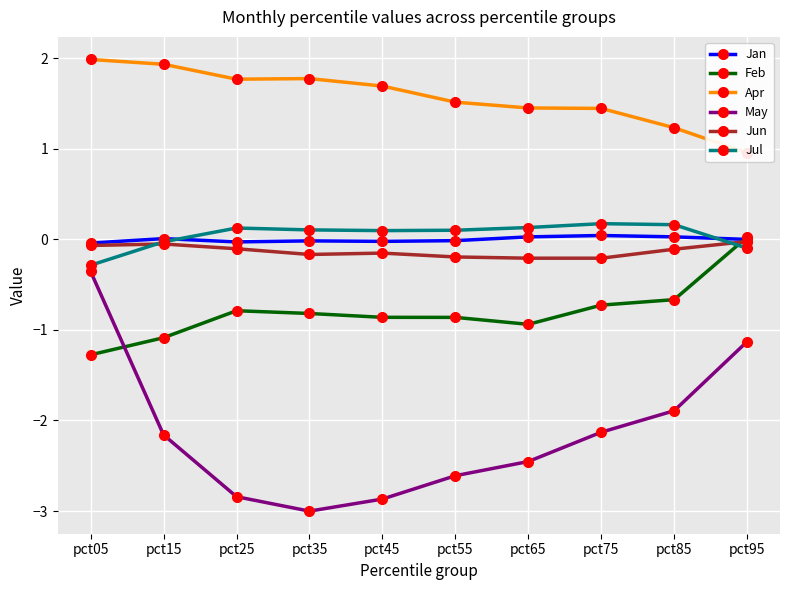

What is the total value across all series at pct55?

-2.1